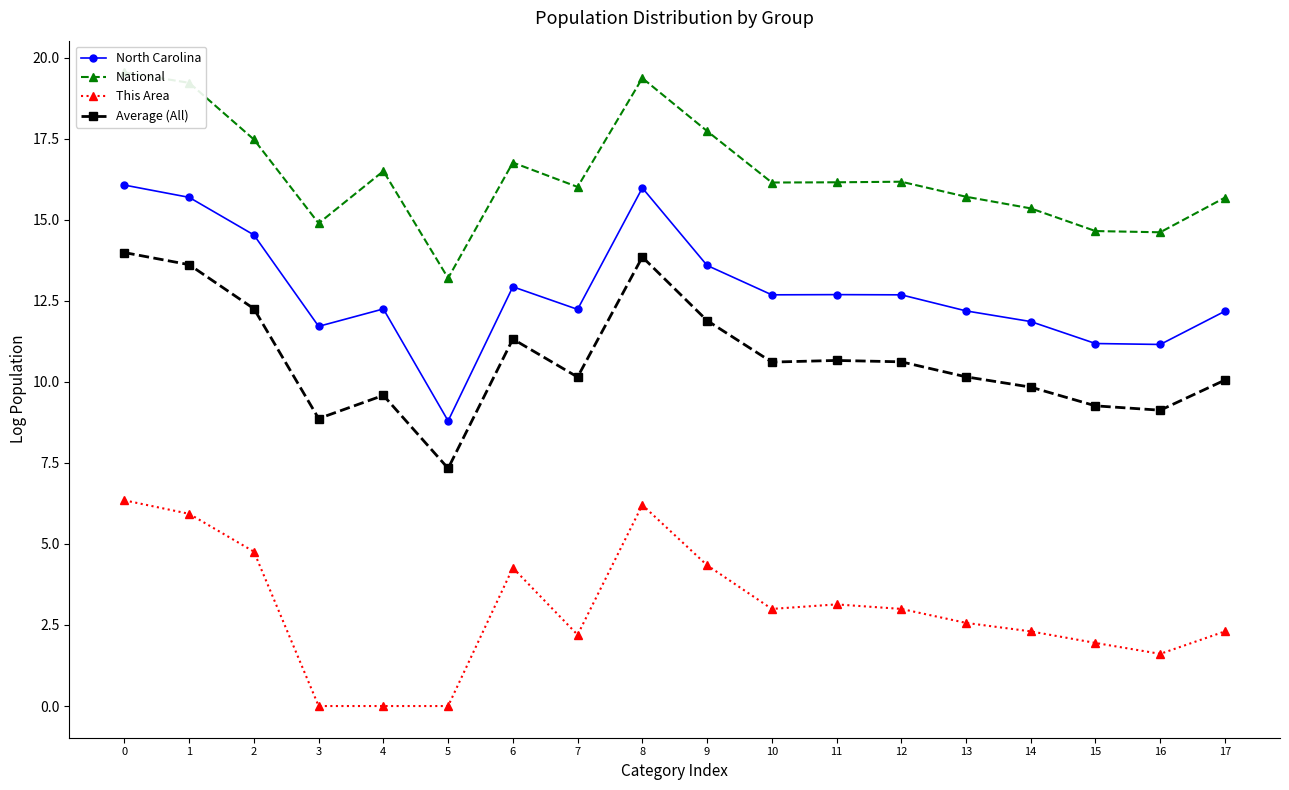

Where is Average (All) nearest to the value 10?

17